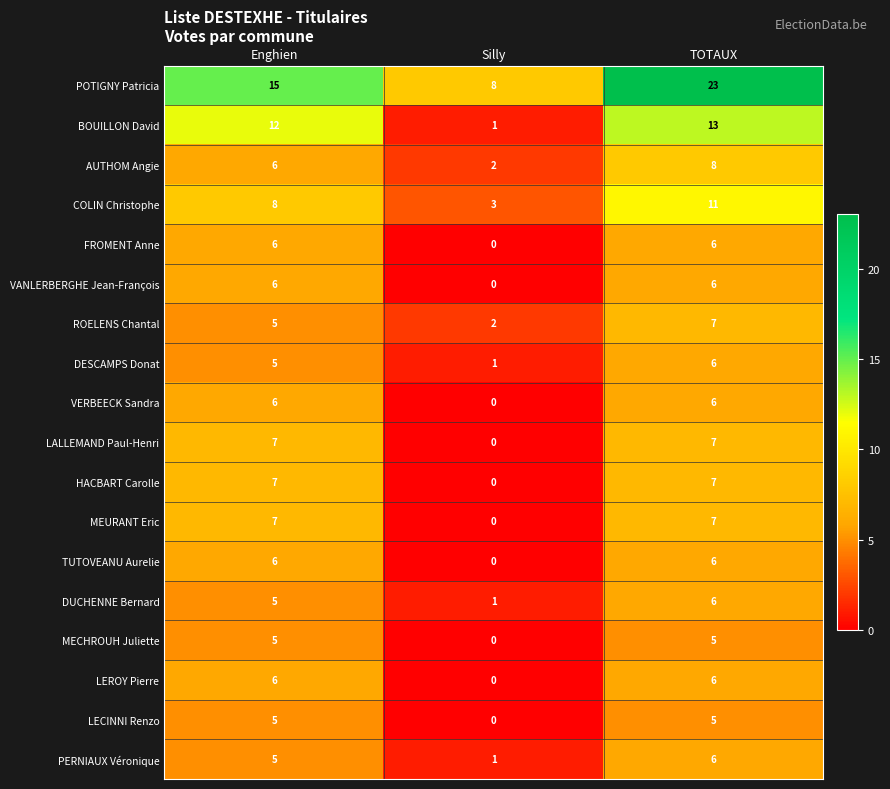

What is the difference between the highest and lowest values at Silly?

8